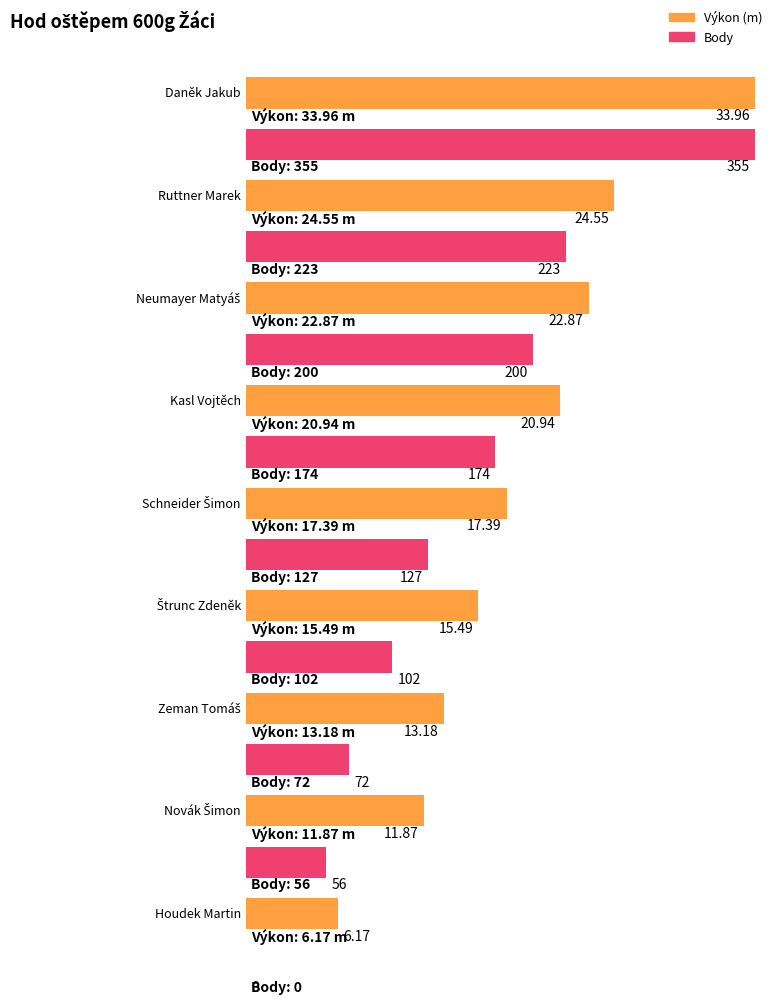

The value of Výkon at Novák Šimon is 2.7. True or false?

False